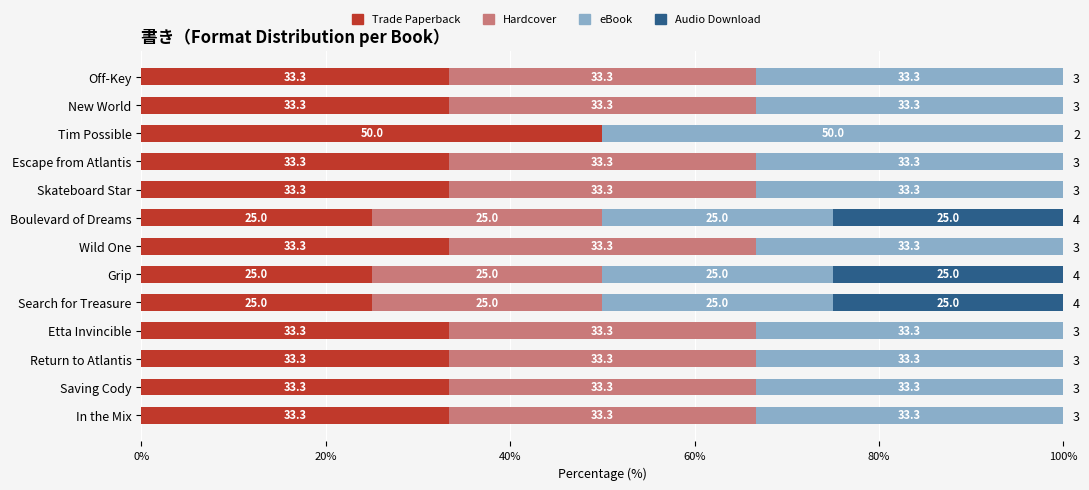

Which series has the largest range (max minus min)?

Hardcover